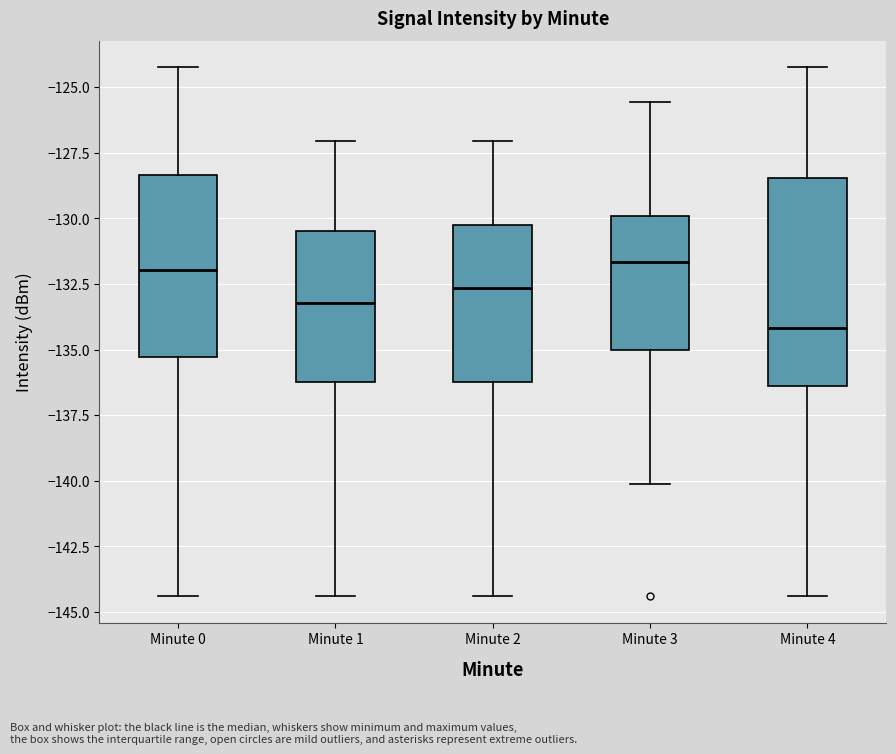

Where is the lower edge of the box for Minute 0 on the y-axis? The values are not printed on the chart, so give them approximately, as read against the axis.

-135.5